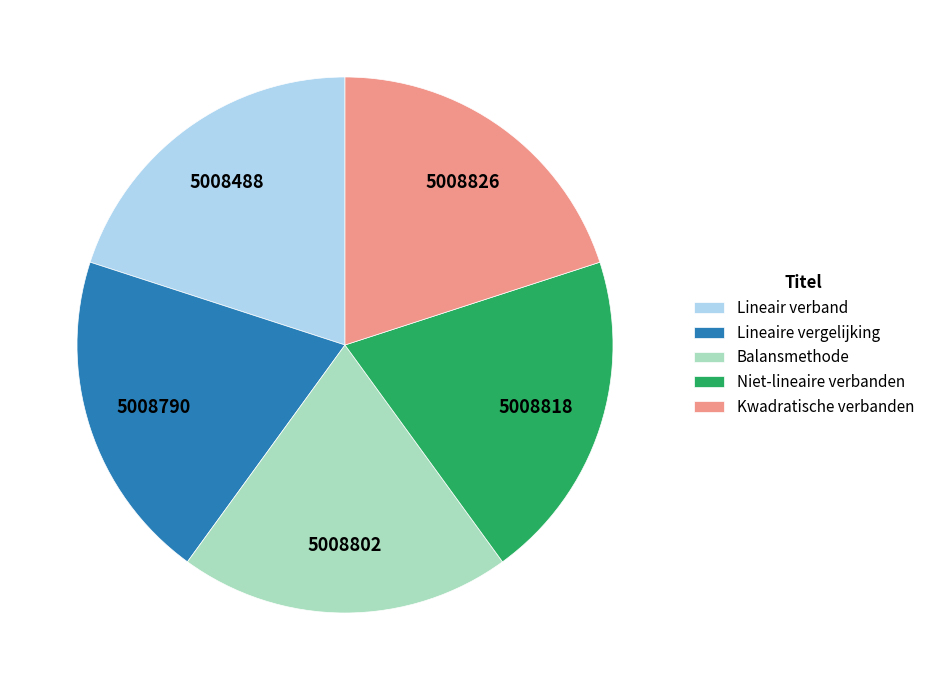

Do Balansmethode and Kwadratische verbanden together represent more than half of the pie?

No